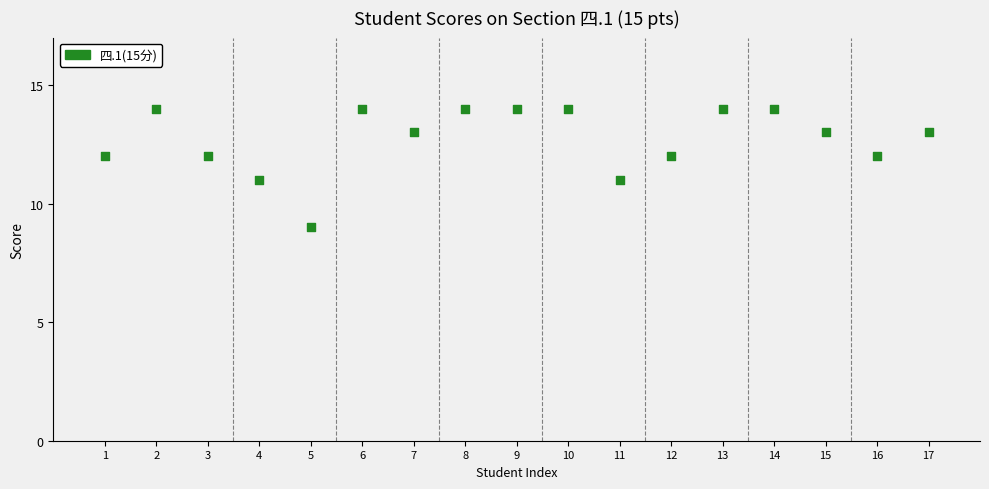

What is the range of X values (max minus min)?

16